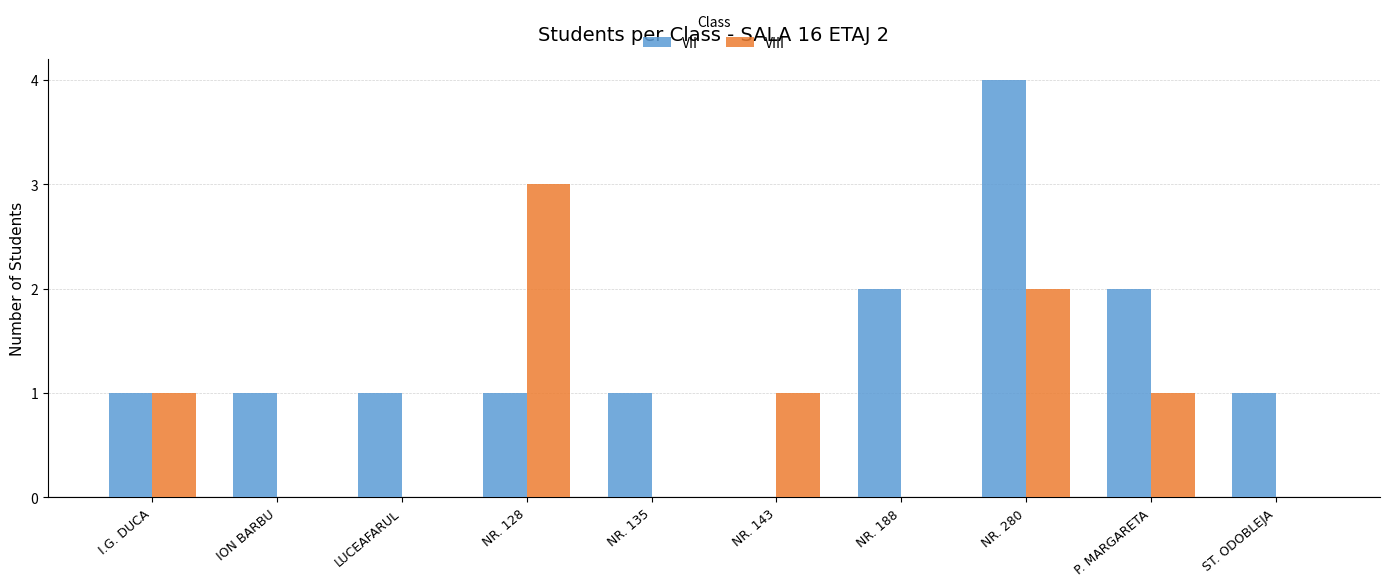

What is the sum of all VIII values?

8